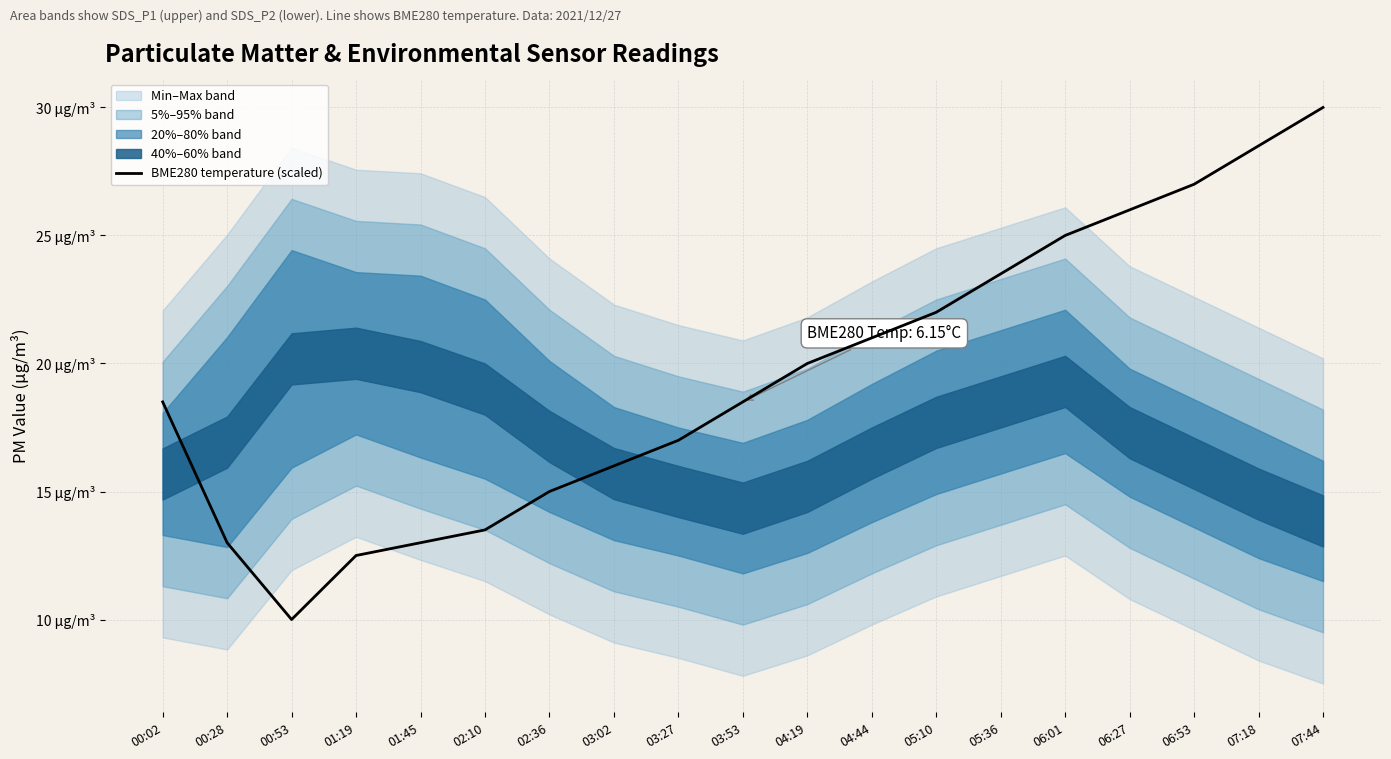

Where does the data first go above 18?

00:02